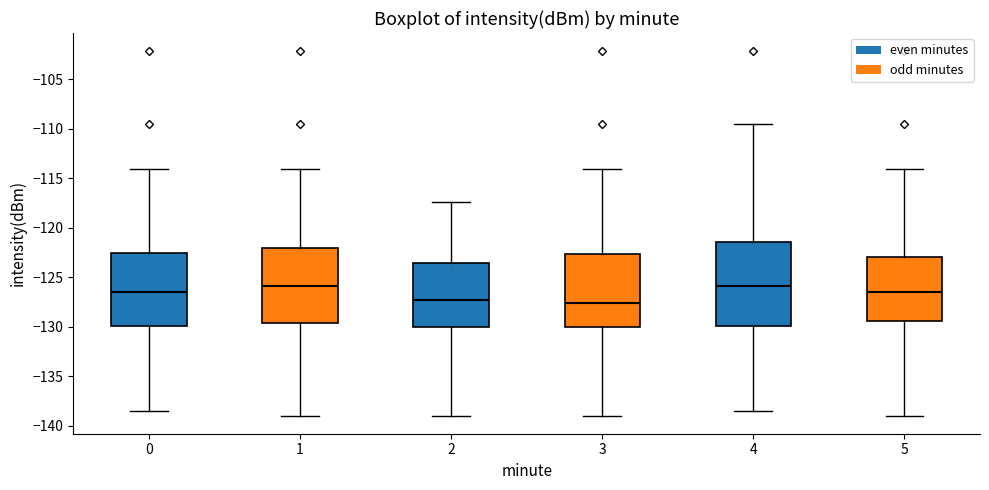

Reading left to right, transcribe this box plot: for each box, give where its median line is, the range the box spans, and where its two whiskers end, as read against the y-axis. The values are not printed on the chart, so give them approximately, as read against the axis.

0: median -126.5, box -130.0 to -122.5, whiskers -138.5 to -114.0
1: median -126.0, box -129.5 to -122.0, whiskers -139.0 to -114.0
2: median -127.5, box -130.0 to -123.5, whiskers -139.0 to -117.5
3: median -127.5, box -130.0 to -122.5, whiskers -139.0 to -114.0
4: median -126.0, box -130.0 to -121.5, whiskers -138.5 to -109.5
5: median -126.5, box -129.5 to -123.0, whiskers -139.0 to -114.0